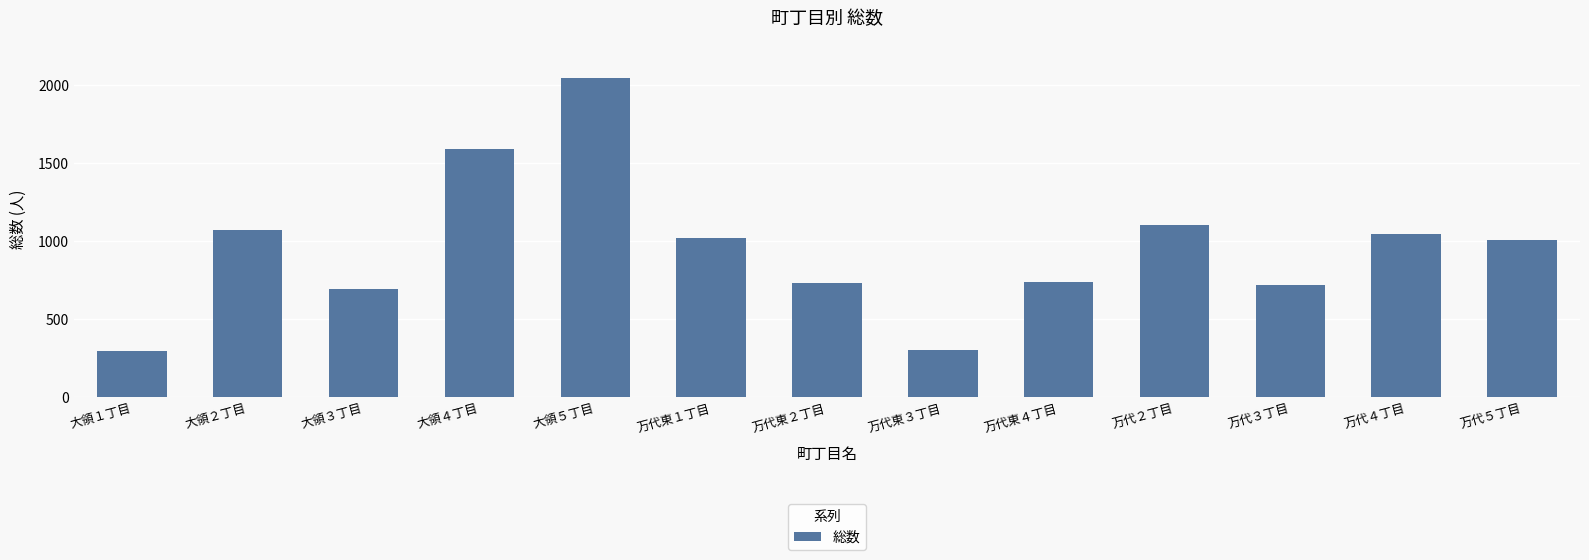

What is the sum of all values?

12341